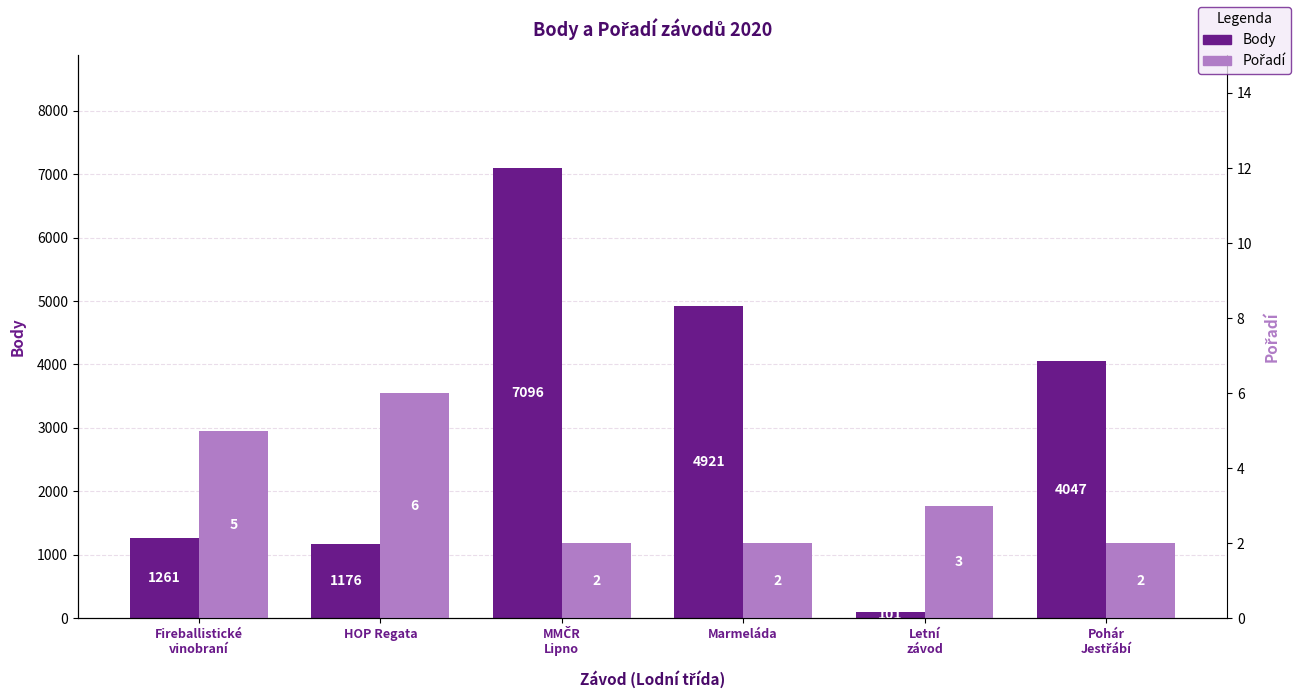

What is the value of the Body bar at the 1st from the left?

1261